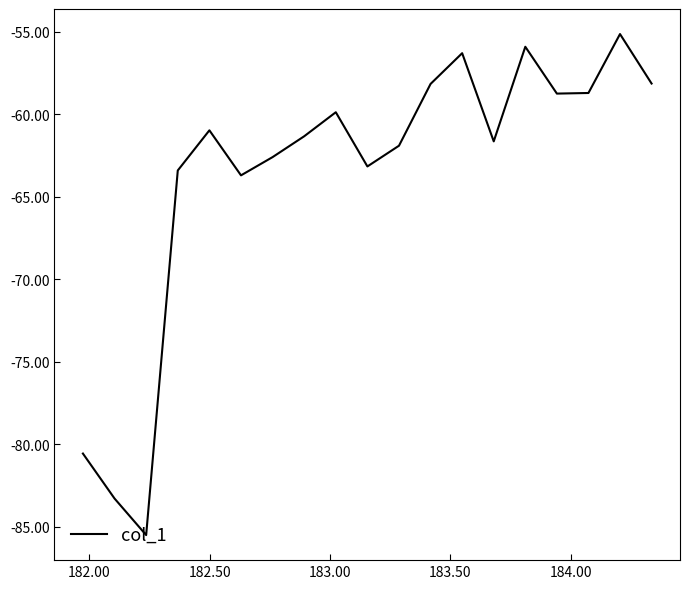

What is the smallest value displayed?

-85.5